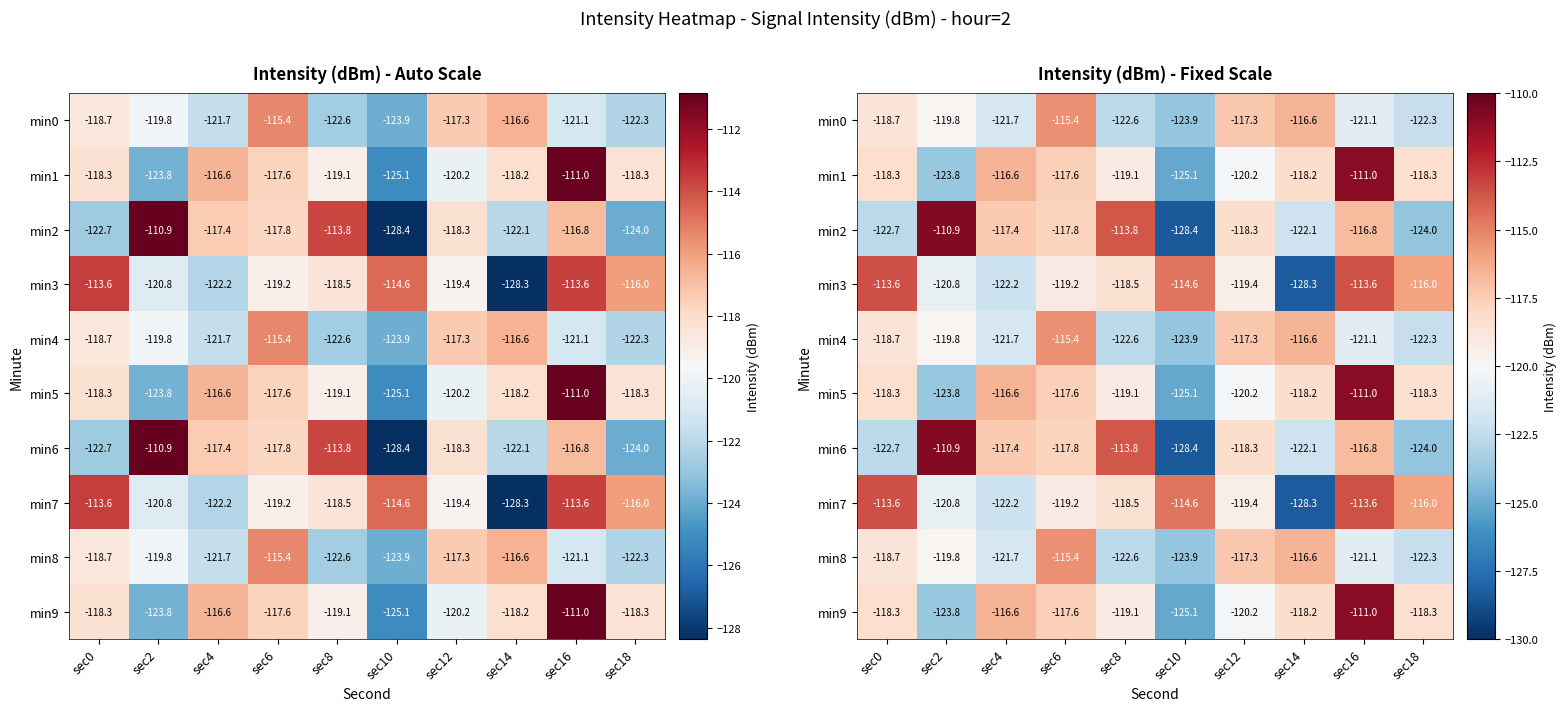

What is the difference between the min8 values at sec14 and sec12?

0.7